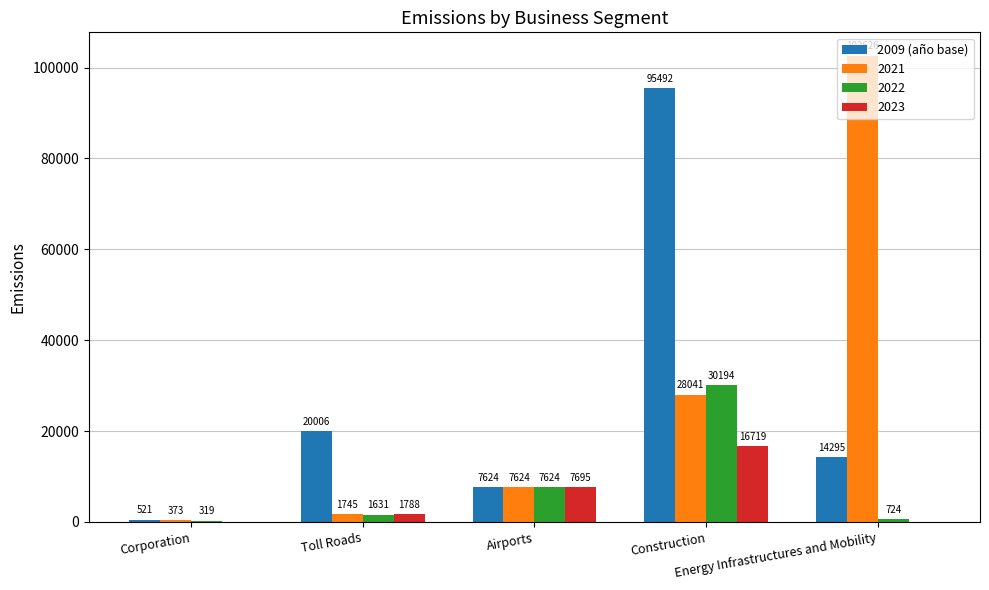

How many series are shown in this chart?

4